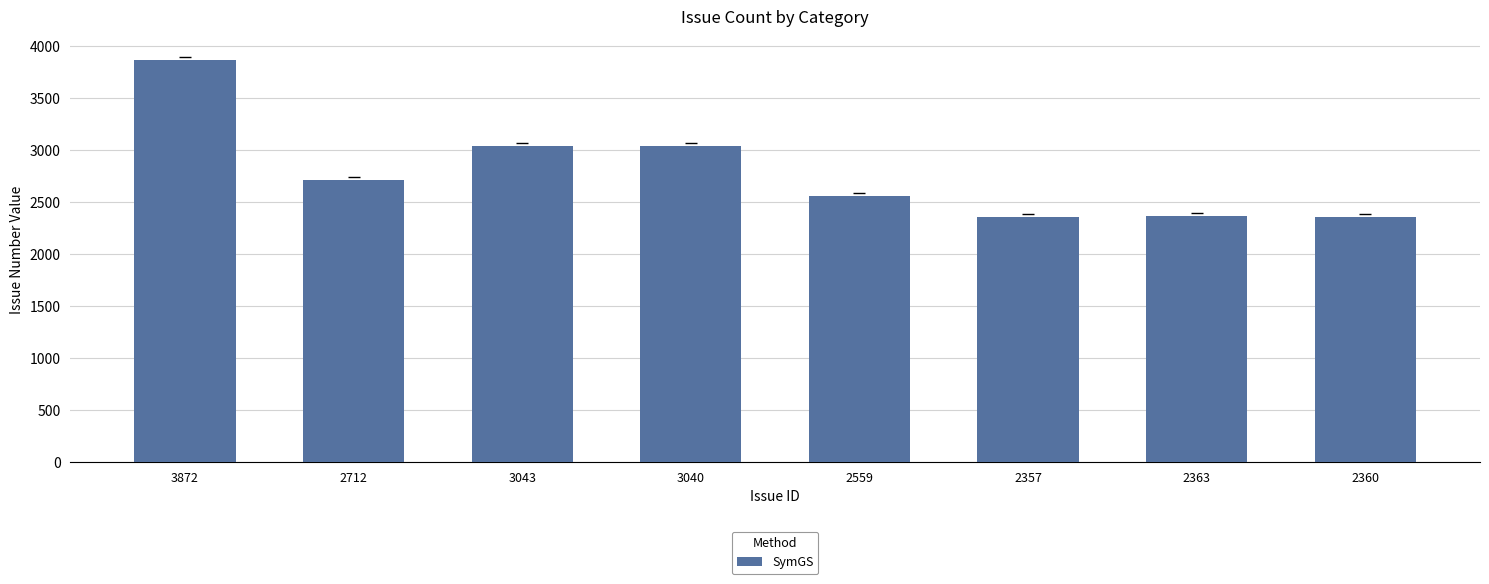

True or false: the data shows 2712 at 2712.

True